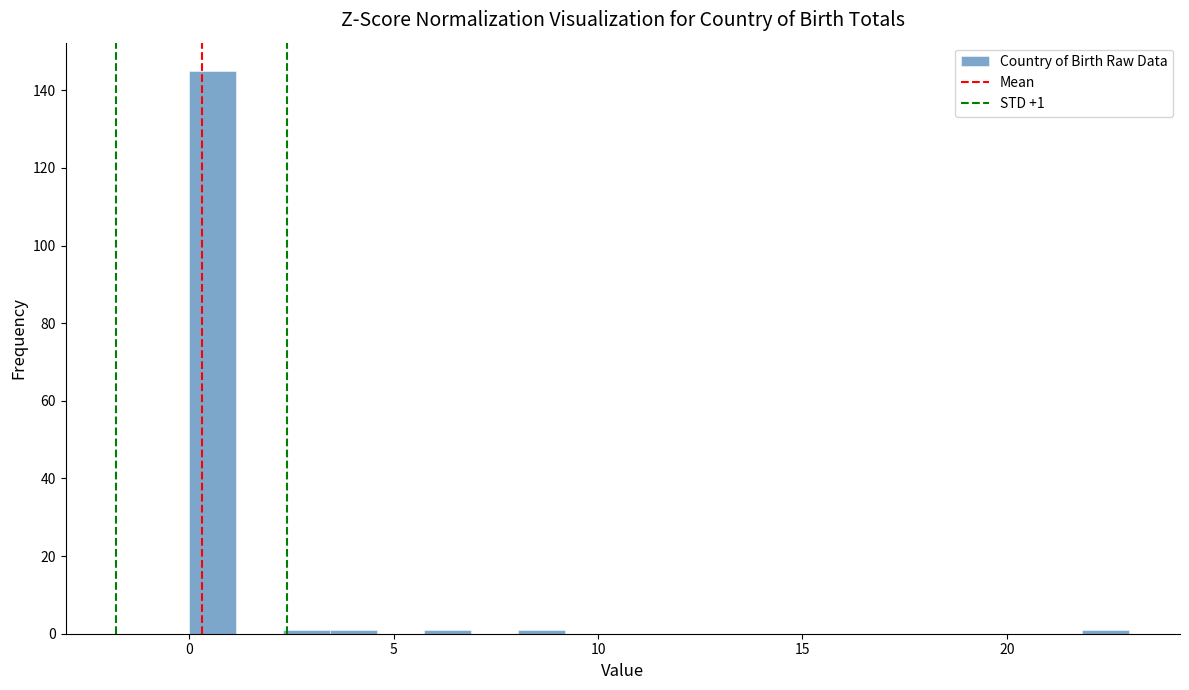

Read against the x-axis, roughly where is the centre of the tallest bar?

0.5